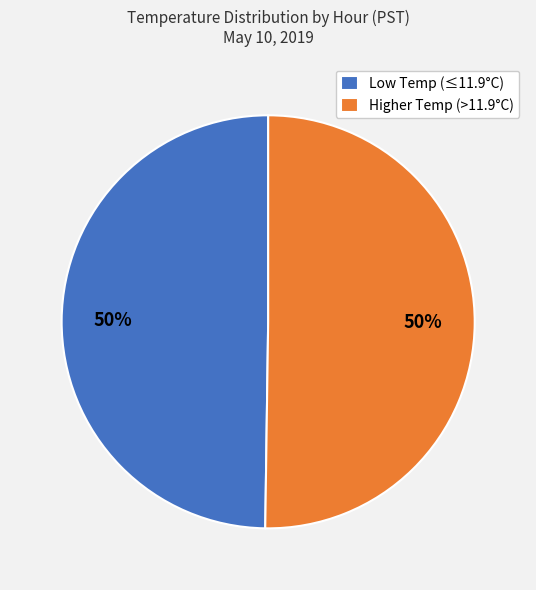

Do Higher Temp (>11.9°C) and Low Temp (≤11.9°C) together represent more than half of the pie?

Yes